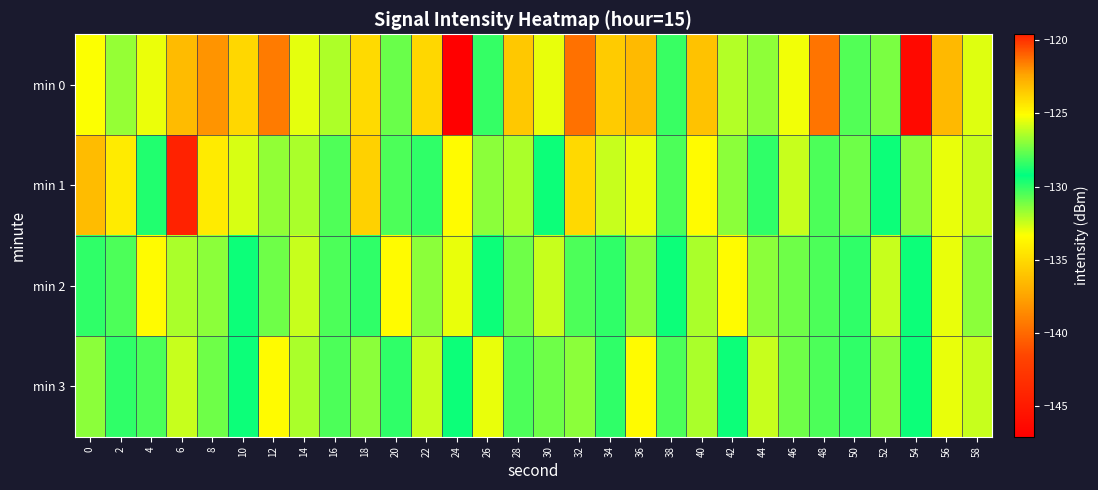

At which category does the chart reach its peak across all series?

6